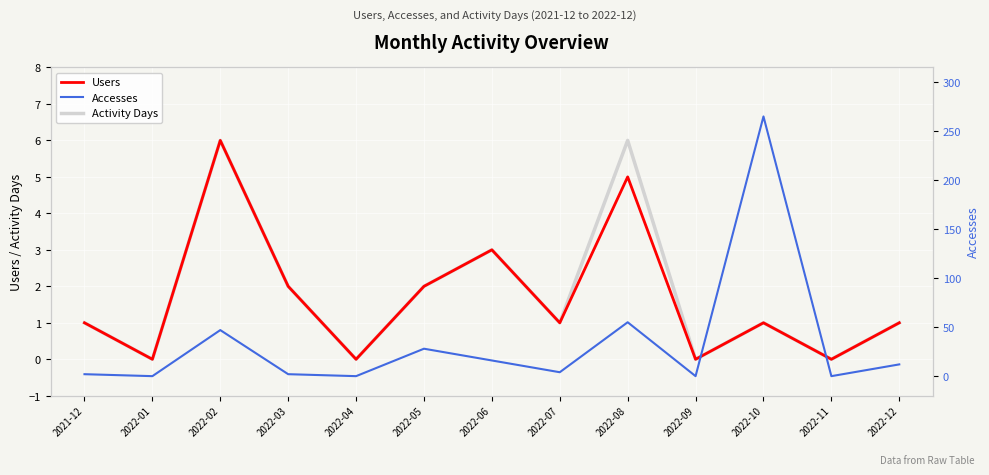

What is the label of the 8th point from the left?

2022-07